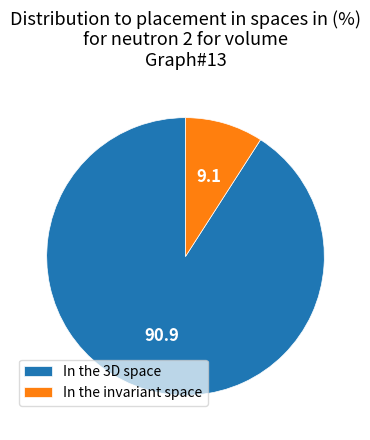

Combined, do In the invariant space and In the 3D space account for over 50%?

Yes